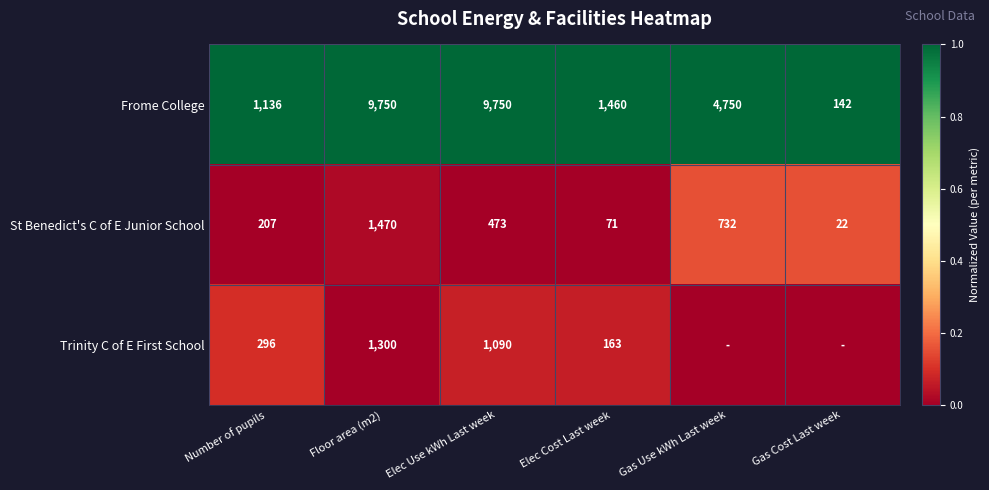

What is the highest value of the St Benedict's C of E Junior School series?

1470